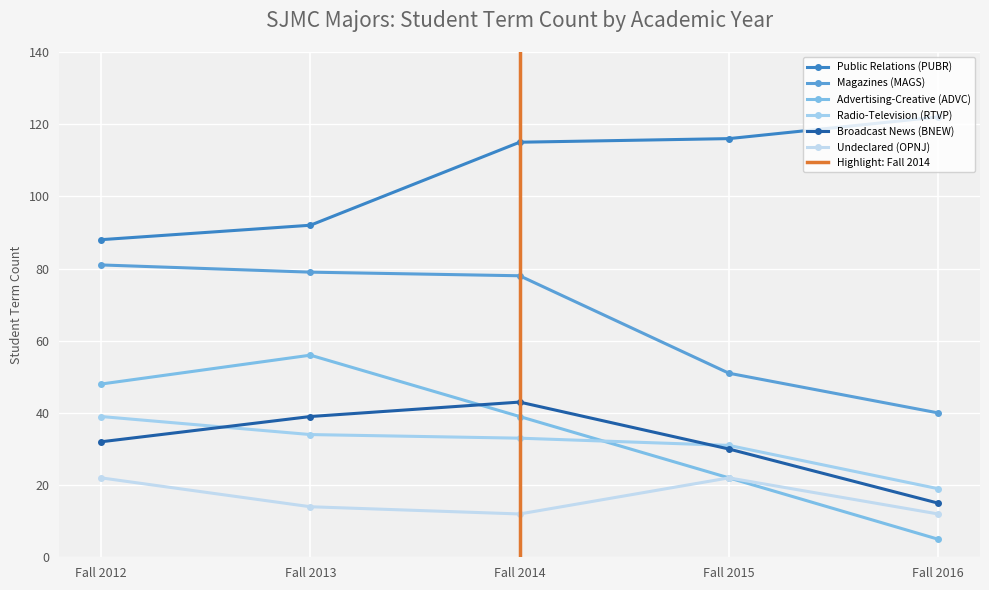

How many data points does each series have?

5